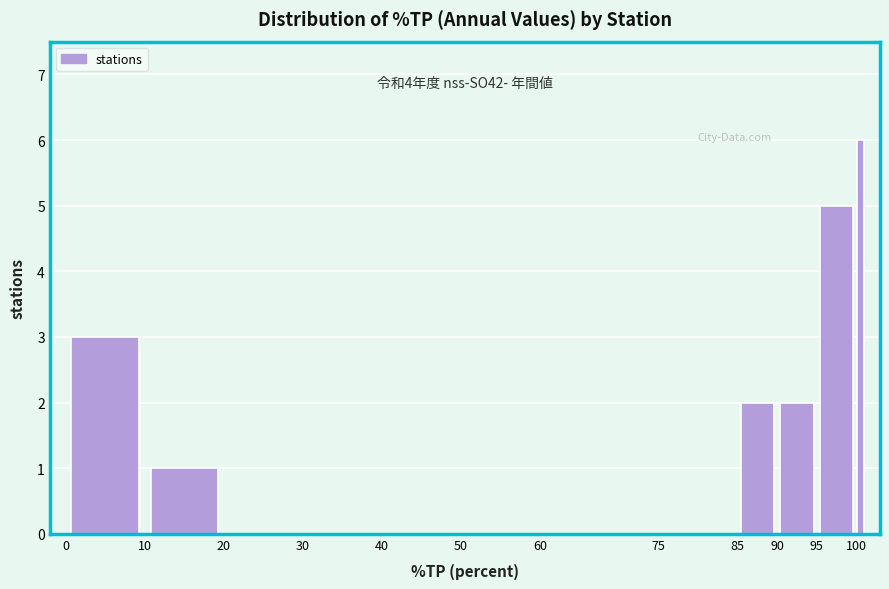

Around what value on the x-axis is the tallest bar? Give the approximate position of its centre, as read against the axis.

100.5